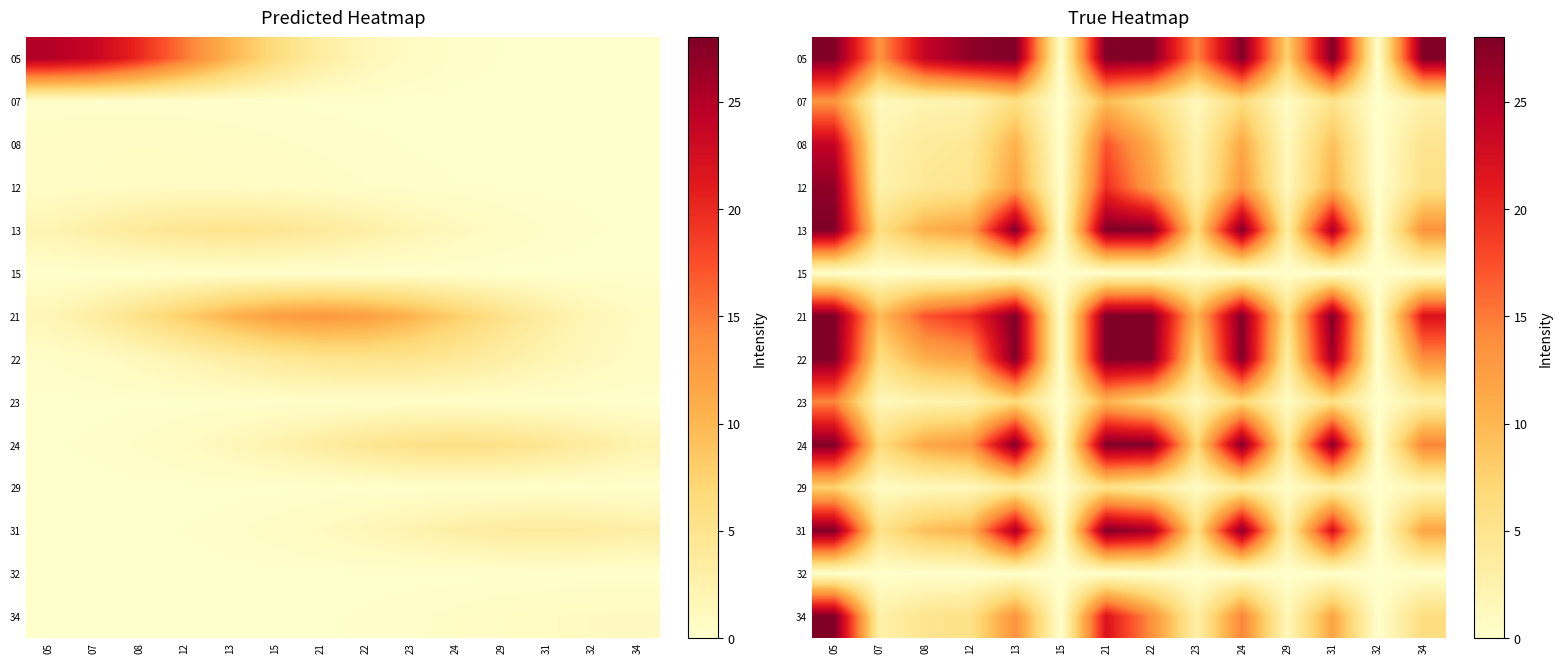

The 08 series shows 14.5 at 32. True or false?

False